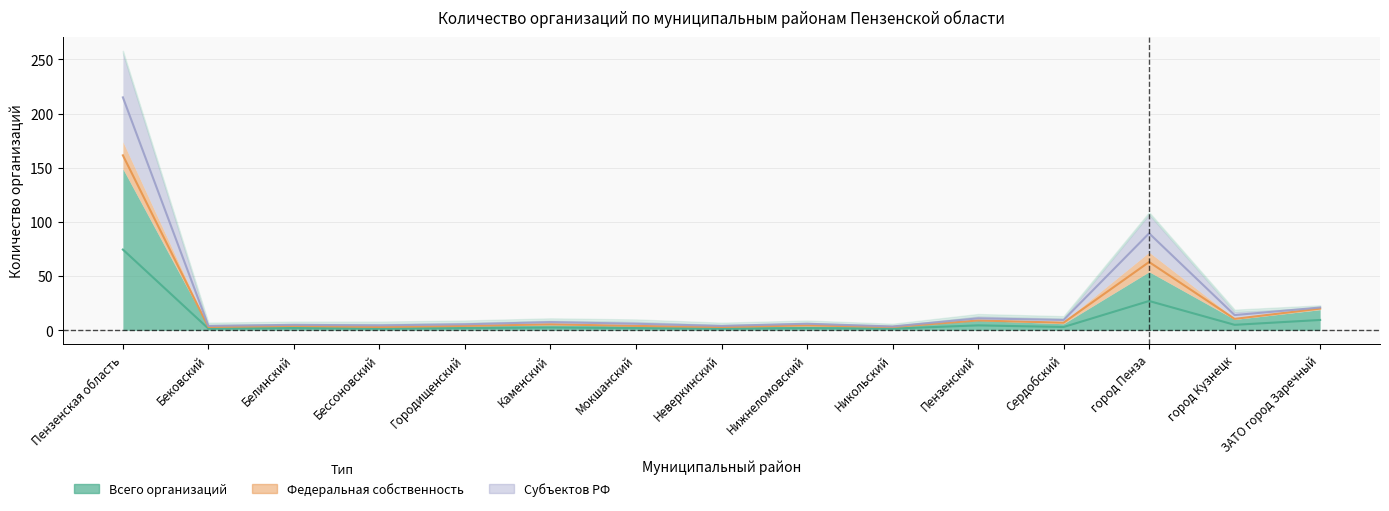

Which series has the widest spread of values?

субъектов РФ